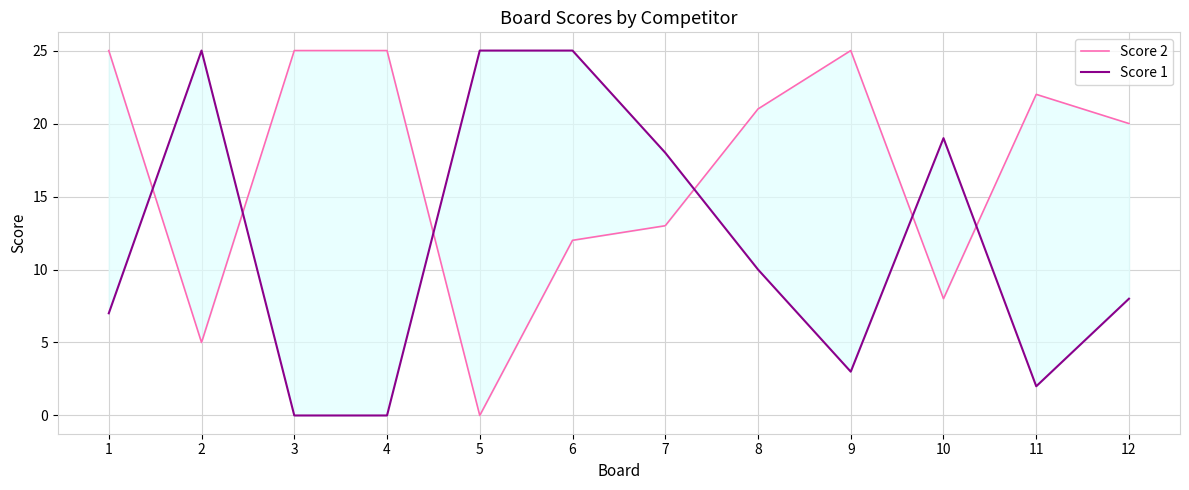

What is the total value across all series at 9?

28